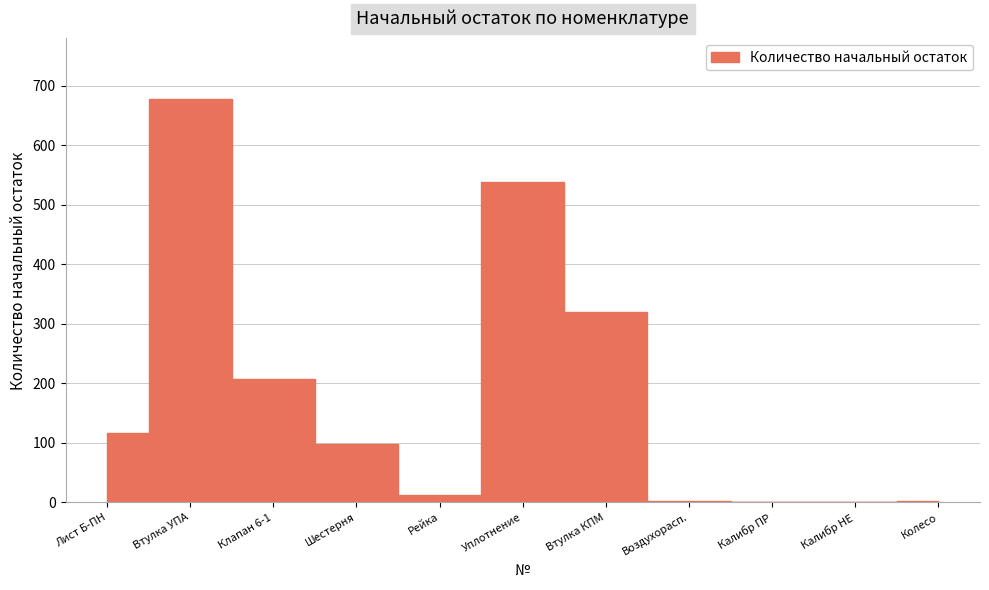

What is the average value?

179.6